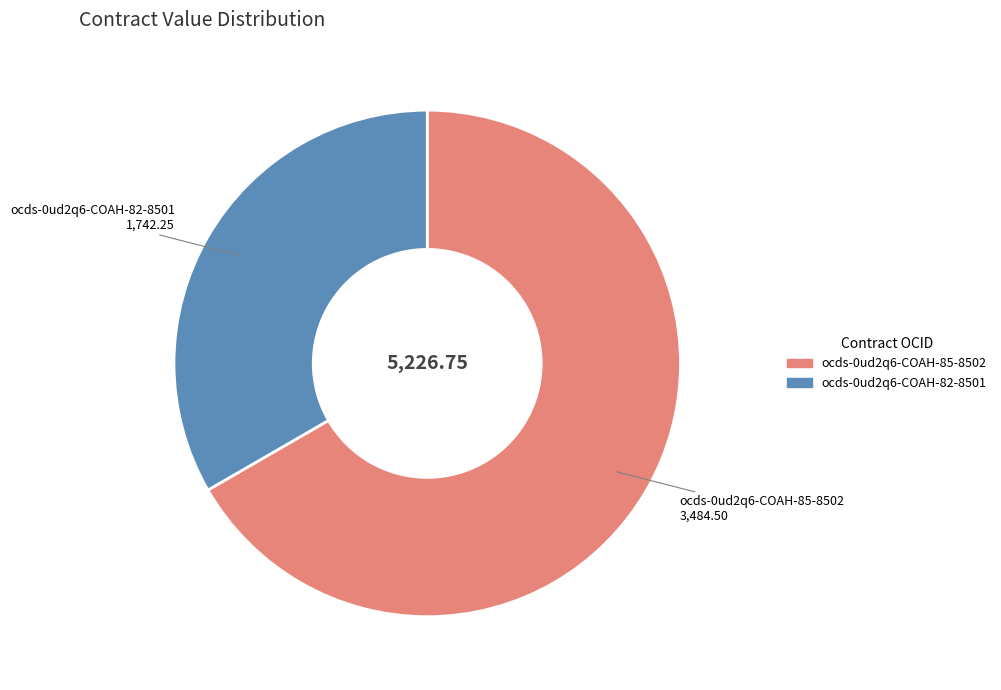

How many slices are in this pie chart?

2